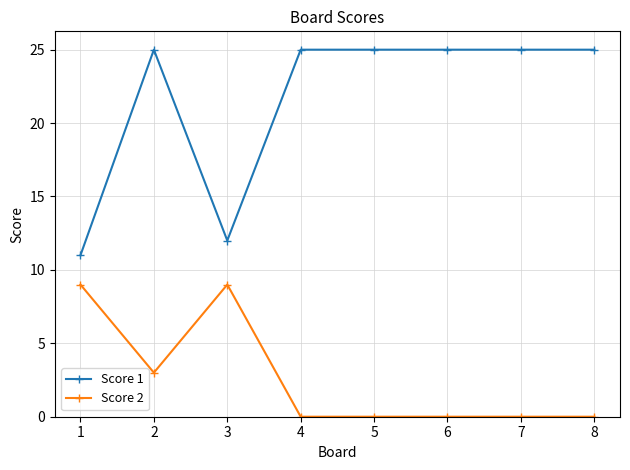

Between 3 and 5, which series saw the biggest shift?

Score 1